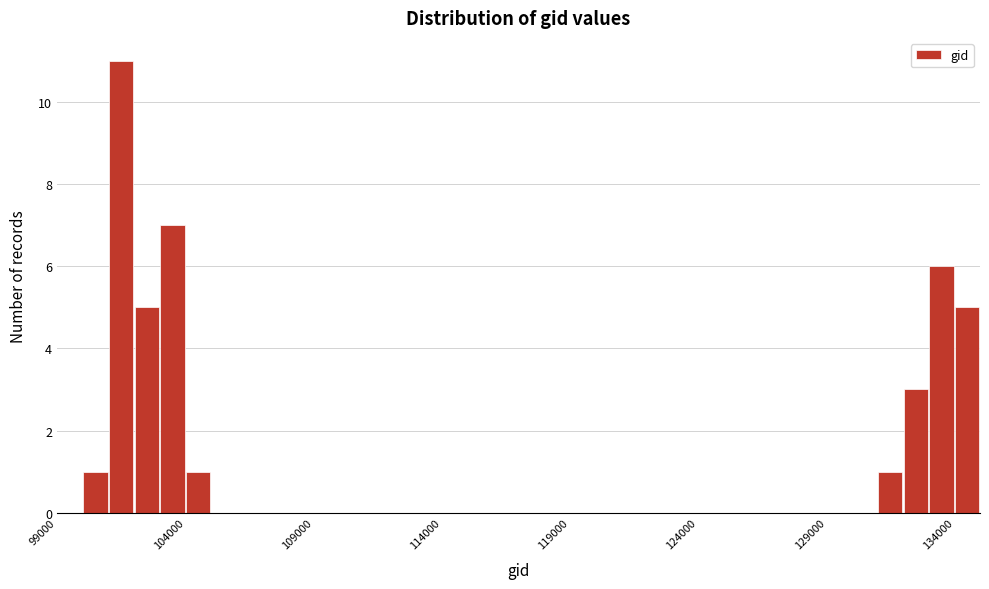

Read against the x-axis, roughly where is the centre of the tallest bar?

101500